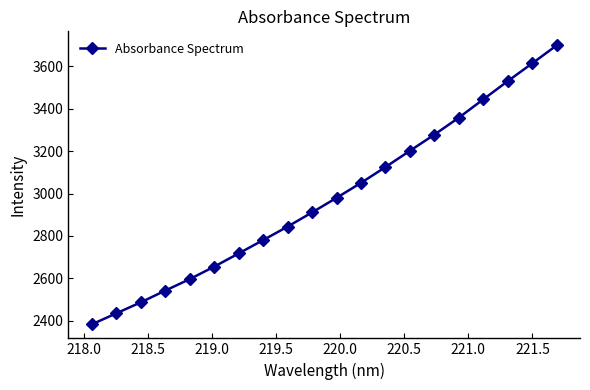

What is the difference between the maximum and minimum values?

1316.4